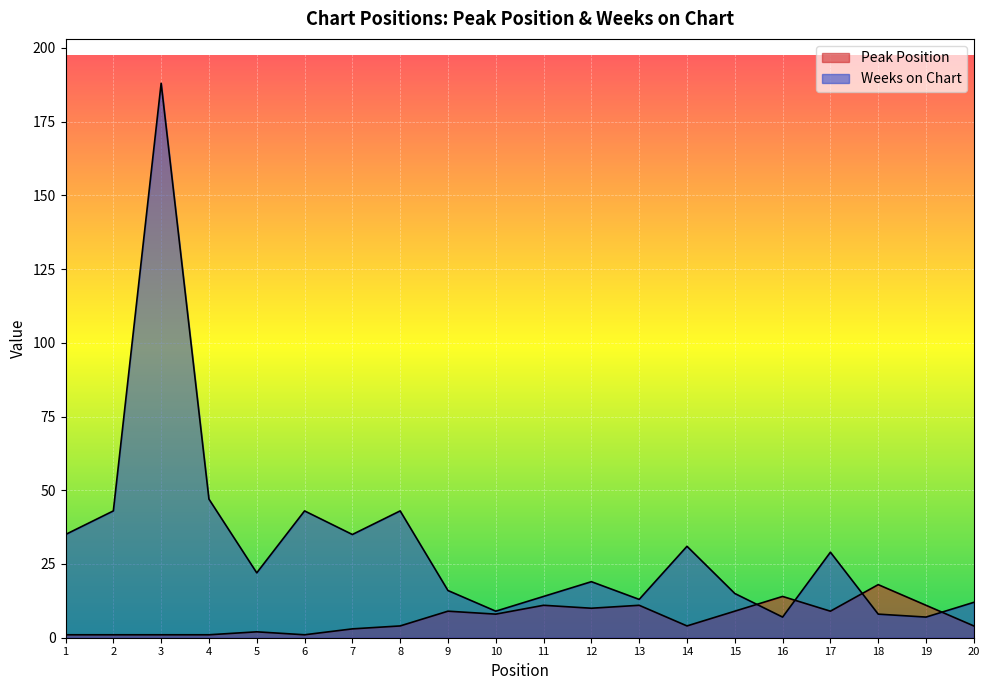

Which series has the largest range (max minus min)?

Weeks on Chart